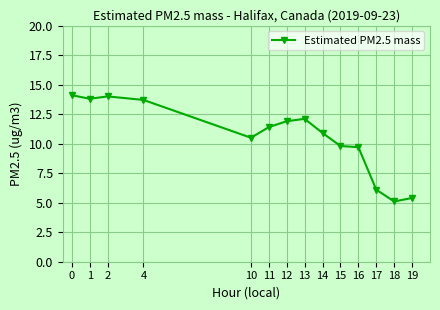

What is the average value?

10.6